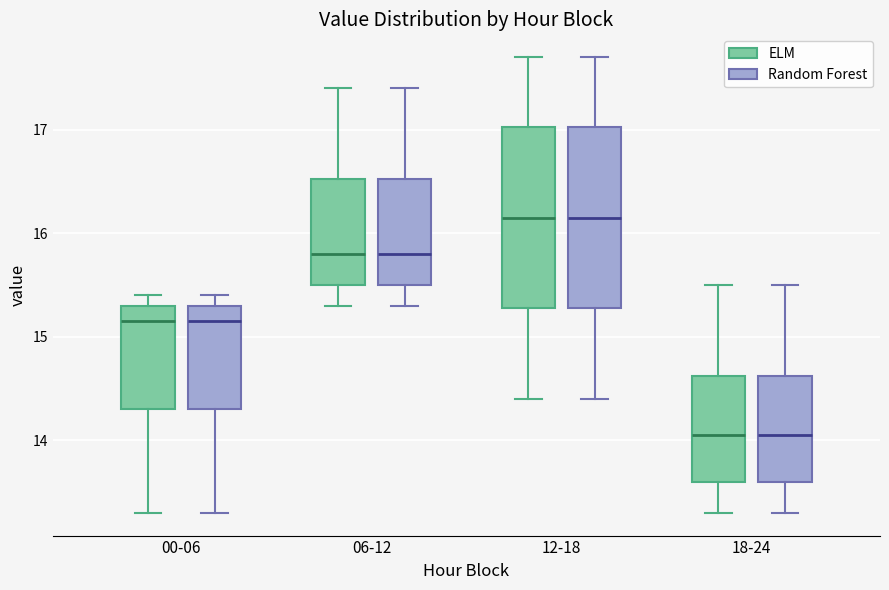

Where does the median line of the box for 06-12 (ELM) sit on the y-axis? The values are not printed on the chart, so give them approximately, as read against the axis.

15.8